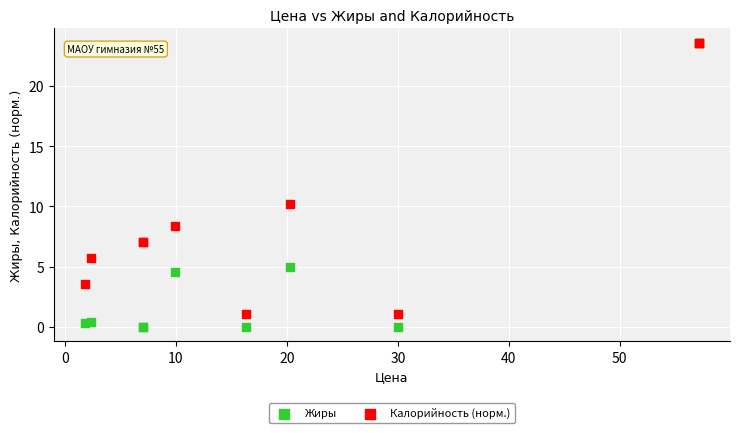

What are all the series names shown in the legend?

Жиры, Калорийность (норм.)